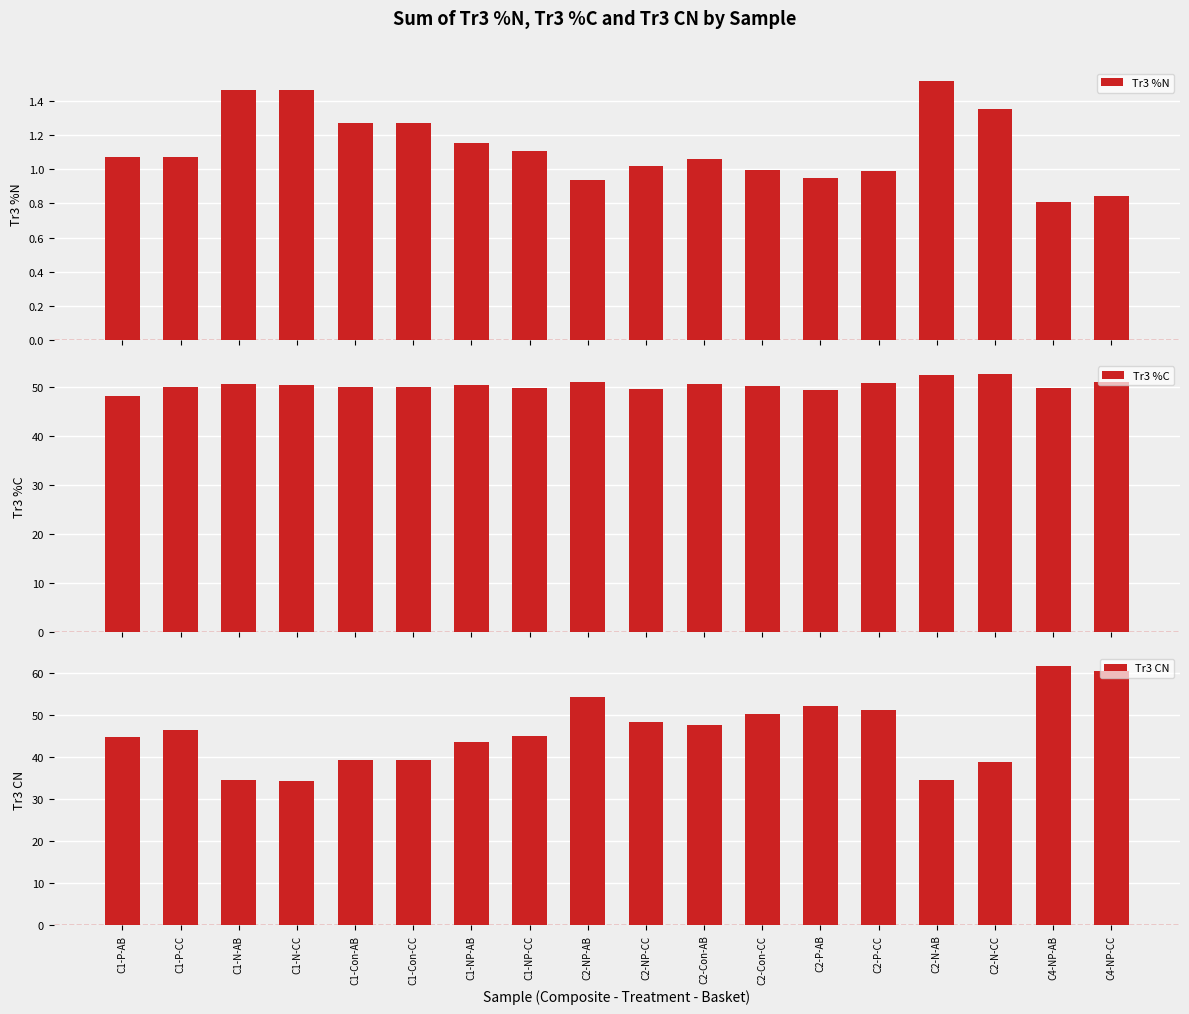

Which category has the lowest value in the Tr3 CN series?

C1-N-CC